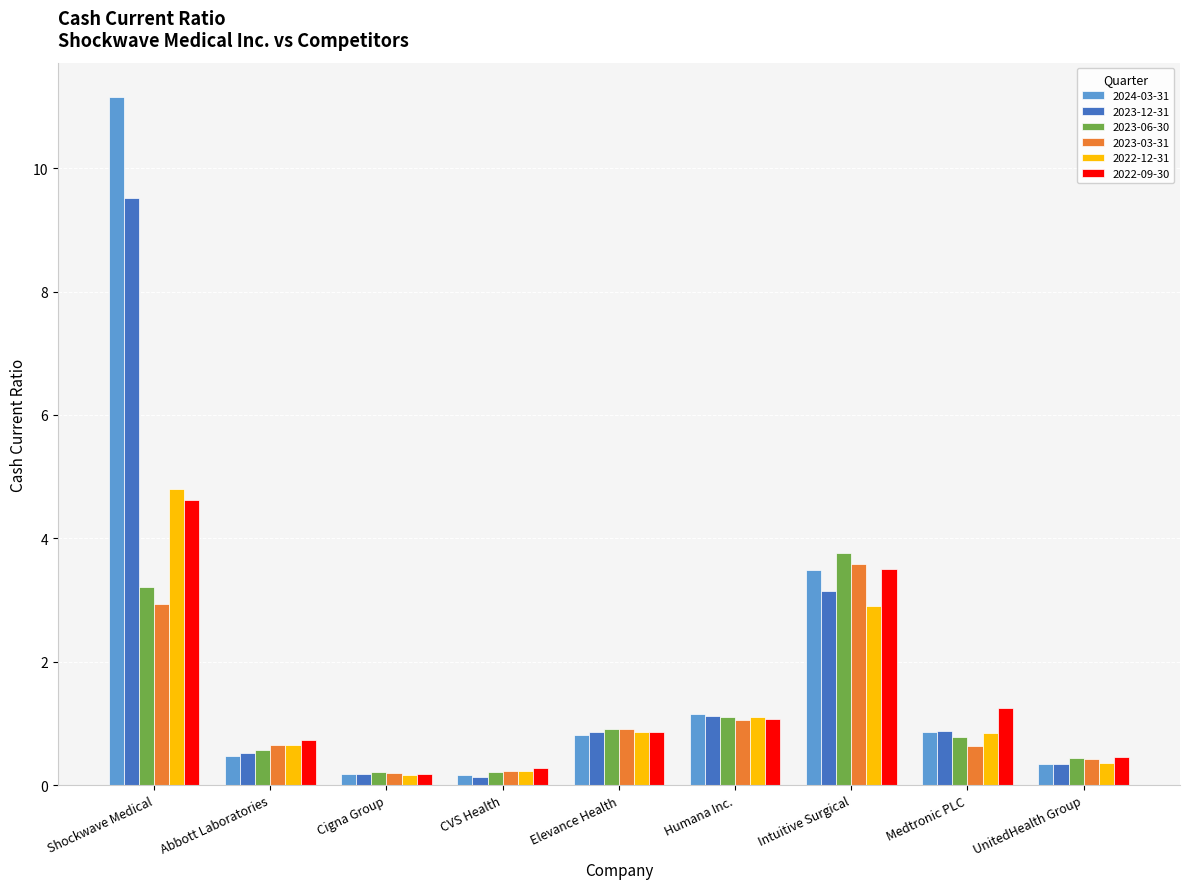

What is the sum of the 2024-03-31 values at Intuitive Surgical and Shockwave Medical?

14.6